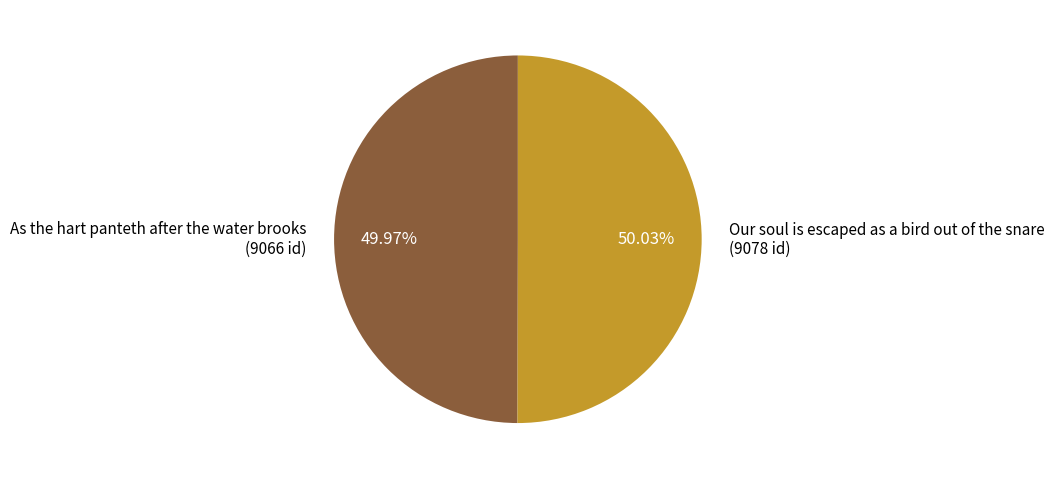

What is the ratio of the value at As the hart panteth after the water brooks to the value at Our soul is escaped as a bird out of the snare?

1.0